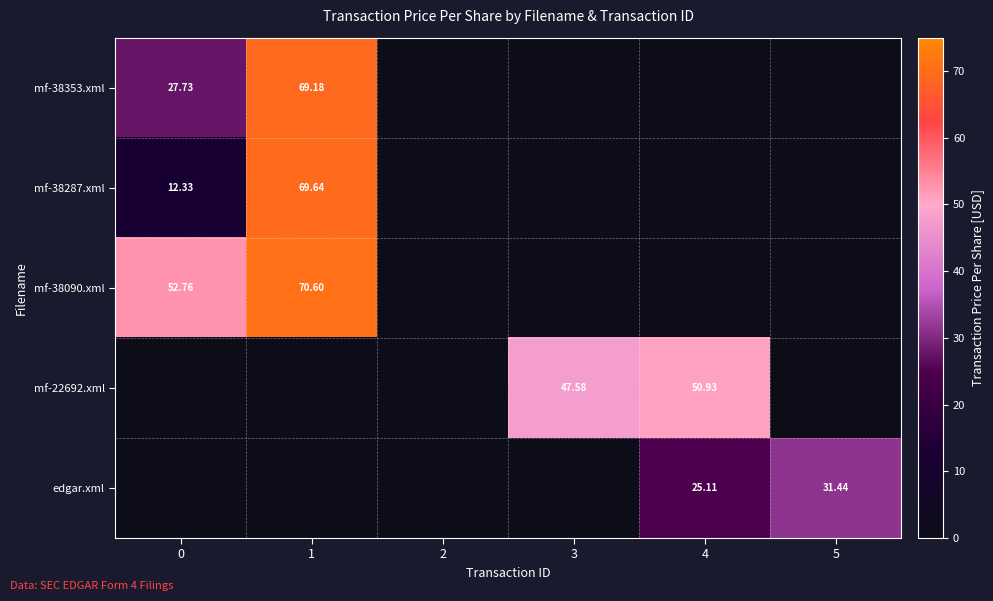

What is the difference between the mf-38090.xml values at 5 and 1?

70.6